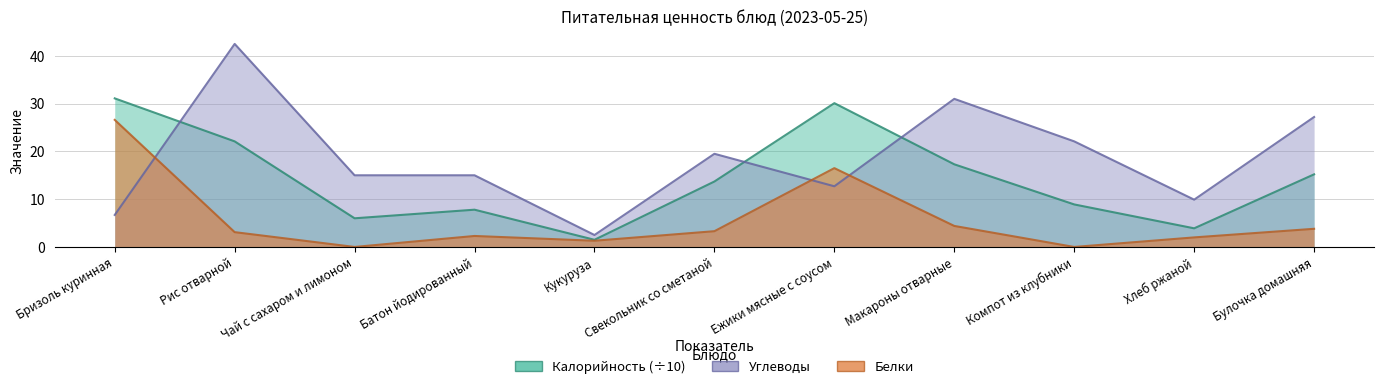

At which category does Белки reach its first local valley?

Чай с сахаром и лимоном